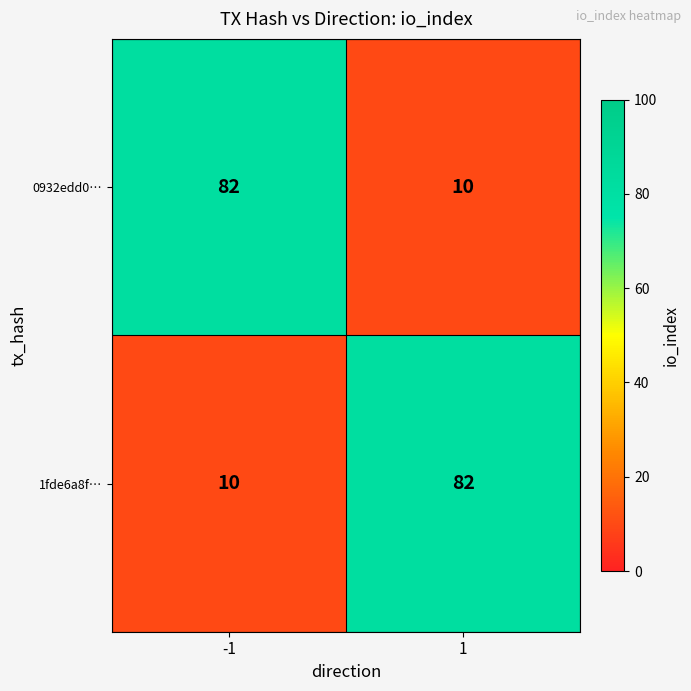

Is it true that 0932edd0… equals 82 at -1?

True